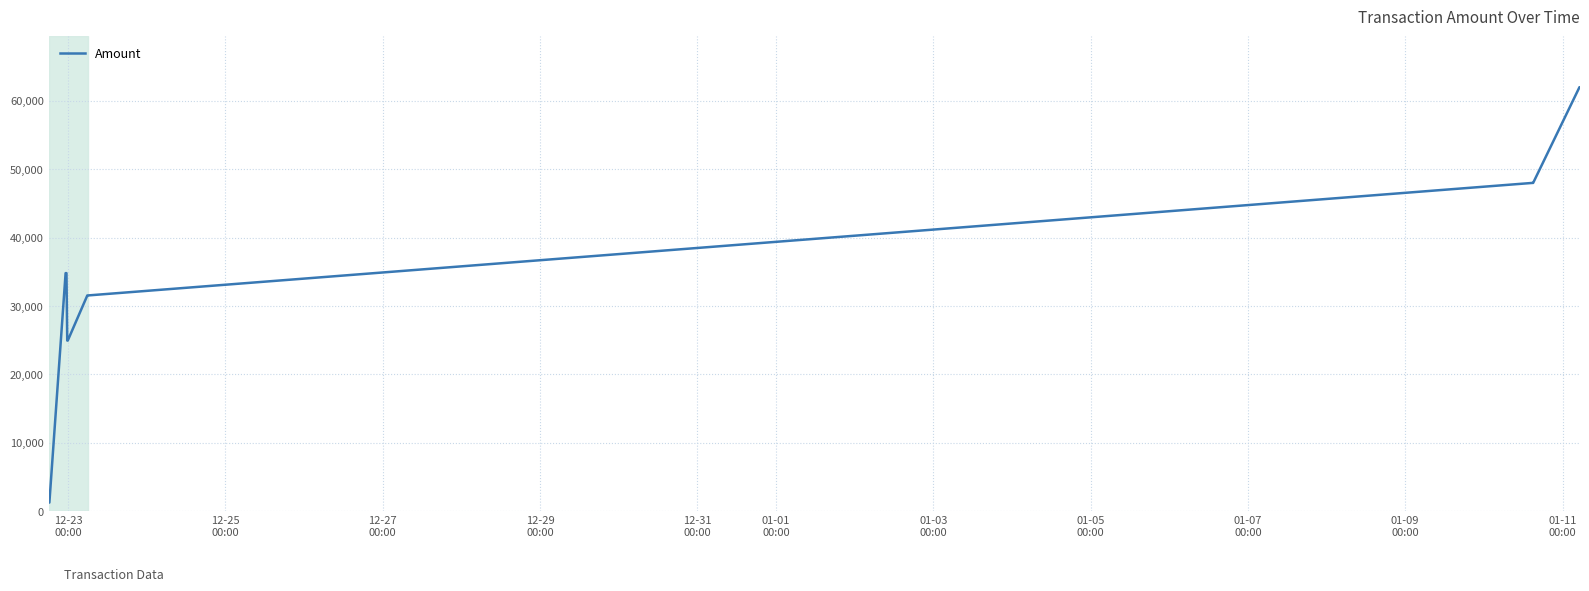

What is the difference between the maximum and minimum values?

60759.9